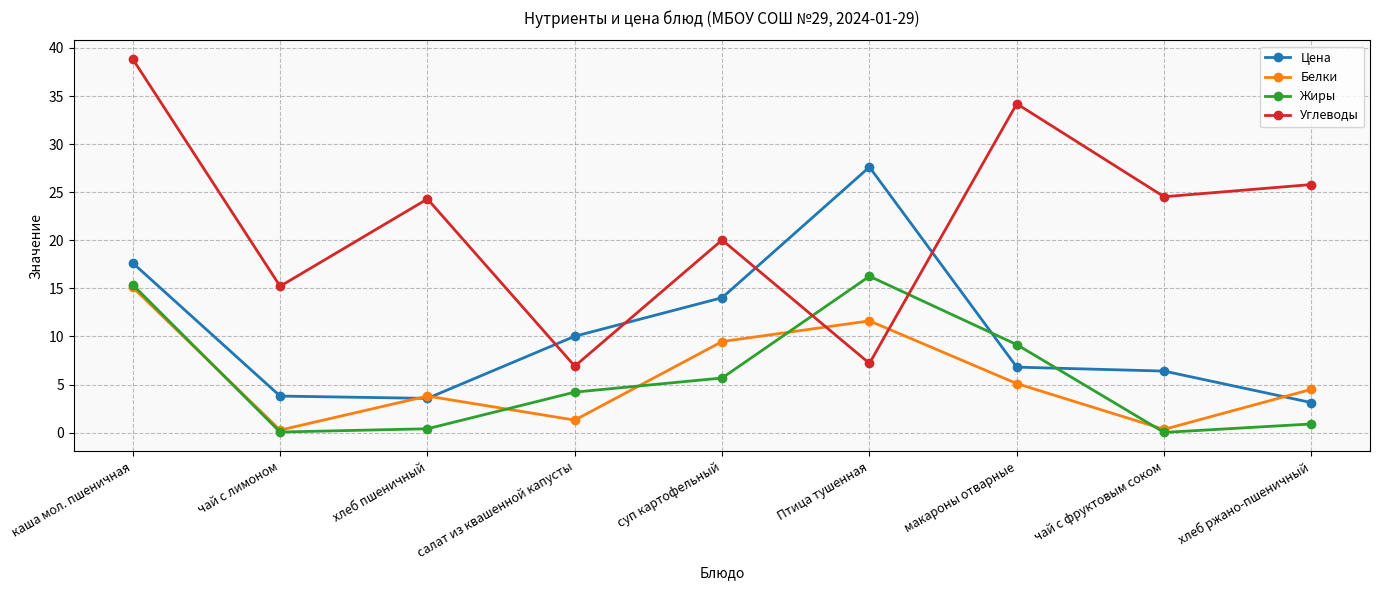

True or false: Цена has a value of 14.0 at суп картофельный.

True